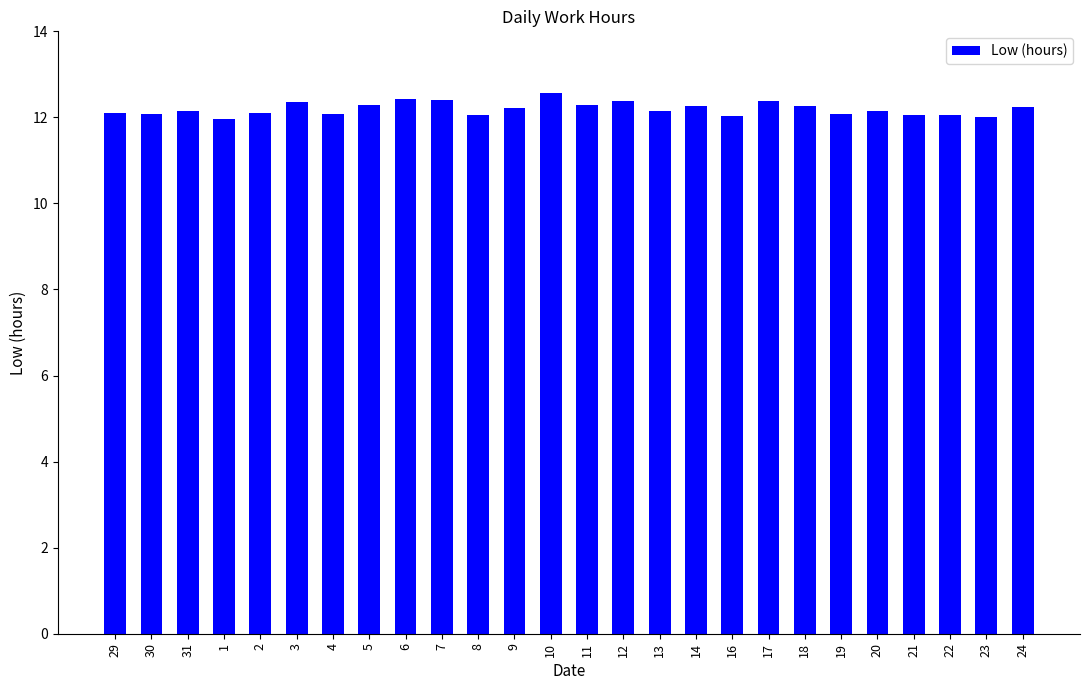

Is it true that the value at 6 is 20.4?

False